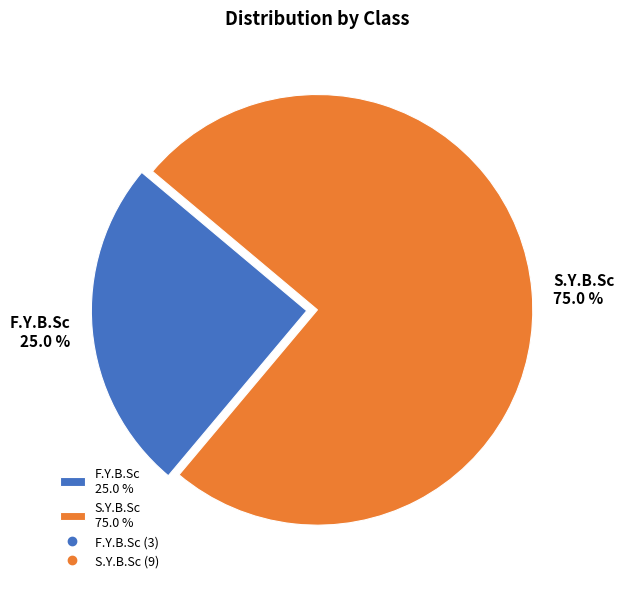

To the nearest percent, what is the difference between the largest and smallest slice percentages?

50%